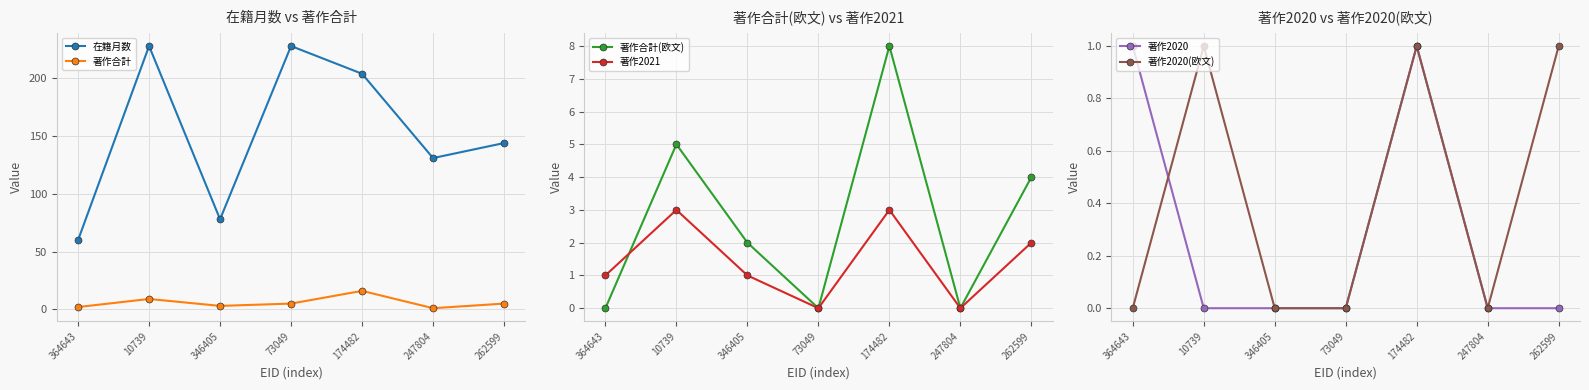

Count the 在籍月数 values in the range 78 to 228.

6